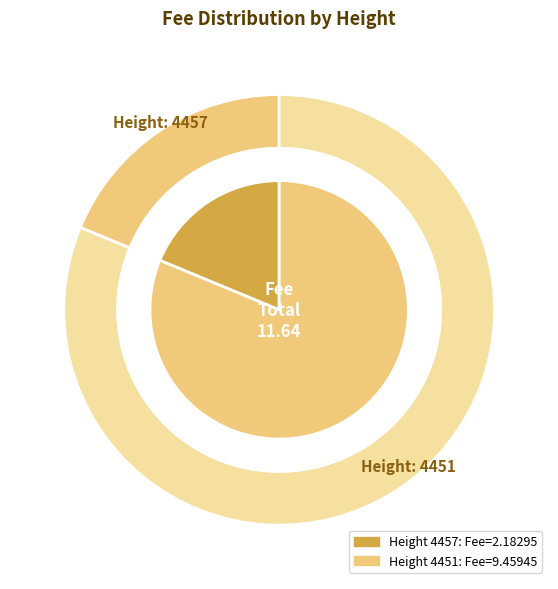

How many segments does this pie chart have?

2